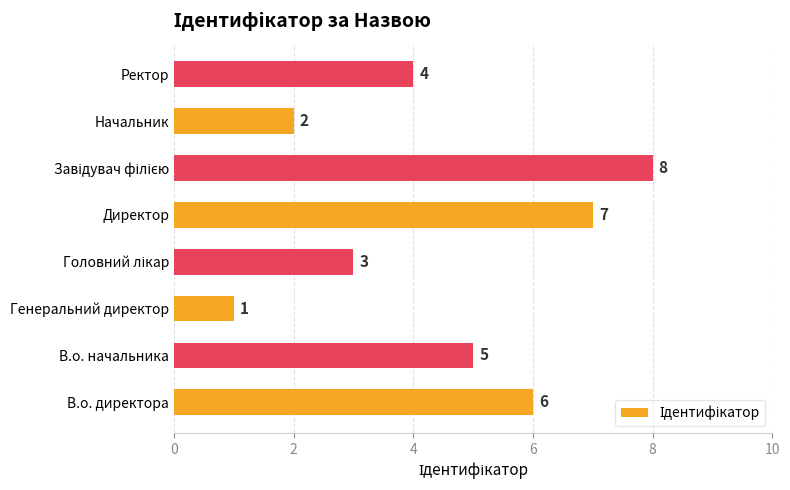

Where is the data nearest to the value 4?

Ректор